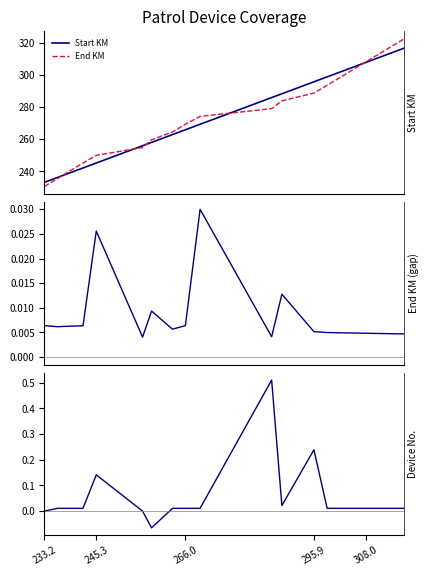

True or false: Start KM has more than 1 points higher than both neighbors.

False